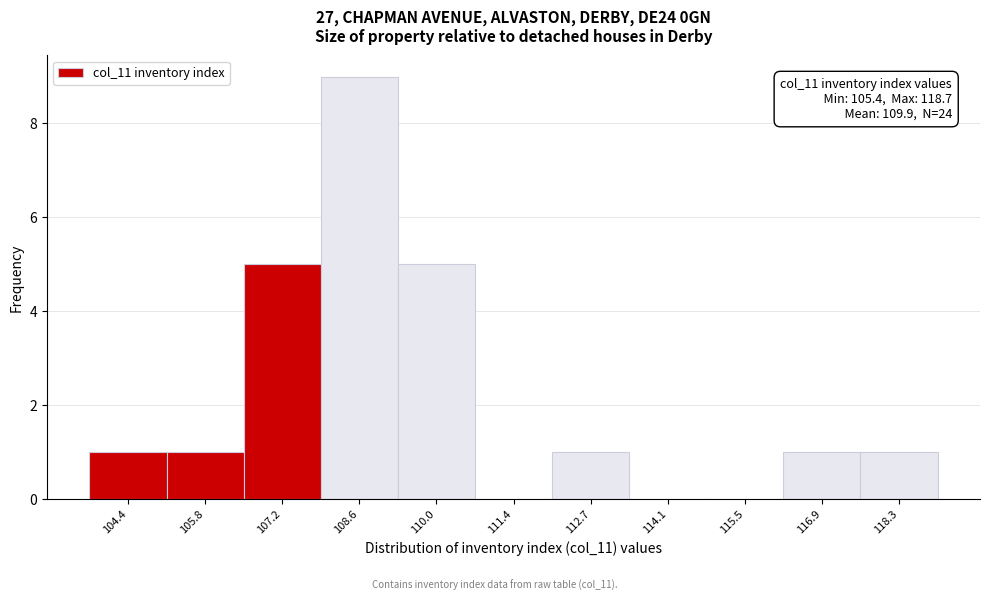

Reading left to right, list all the values displayed in this chart.

104.4=1	105.8=1	107.2=5	108.6=9	110.0=5	111.4=0	112.7=1	114.1=0	115.5=0	116.9=1	118.3=1